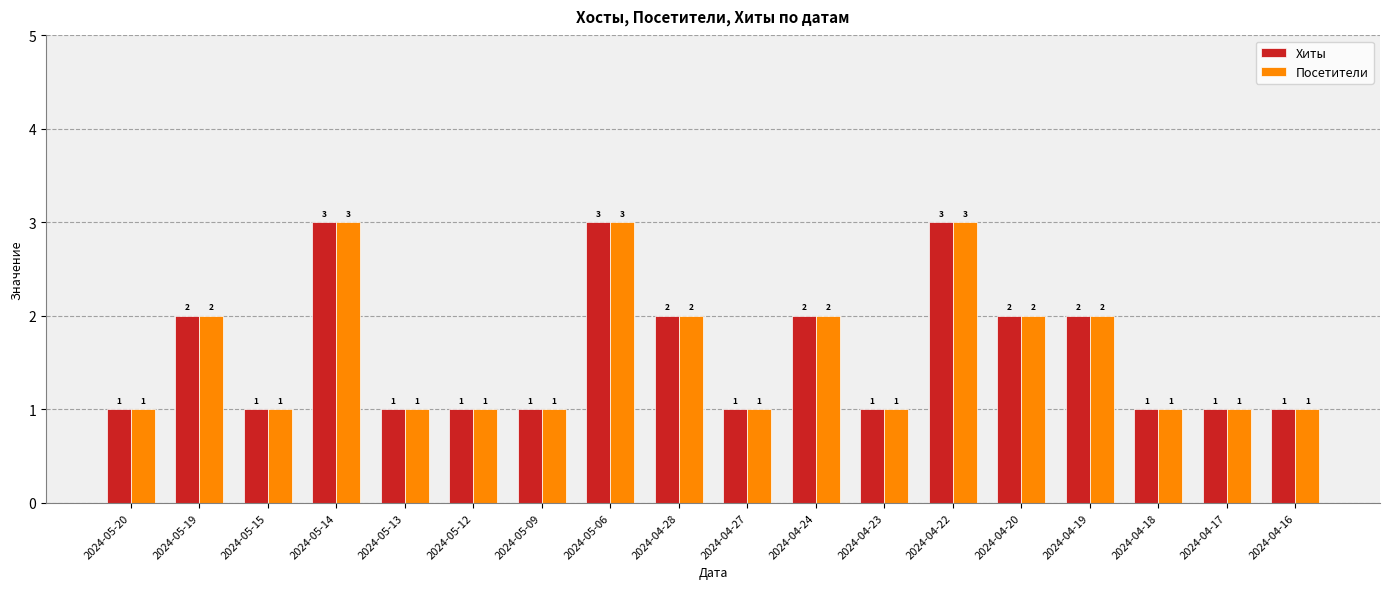

The Посетители series shows 1 at 2024-04-24. True or false?

False